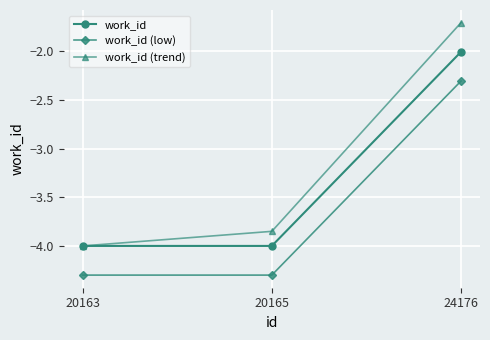

The value of work_id at 20163 is -4.0. True or false?

True